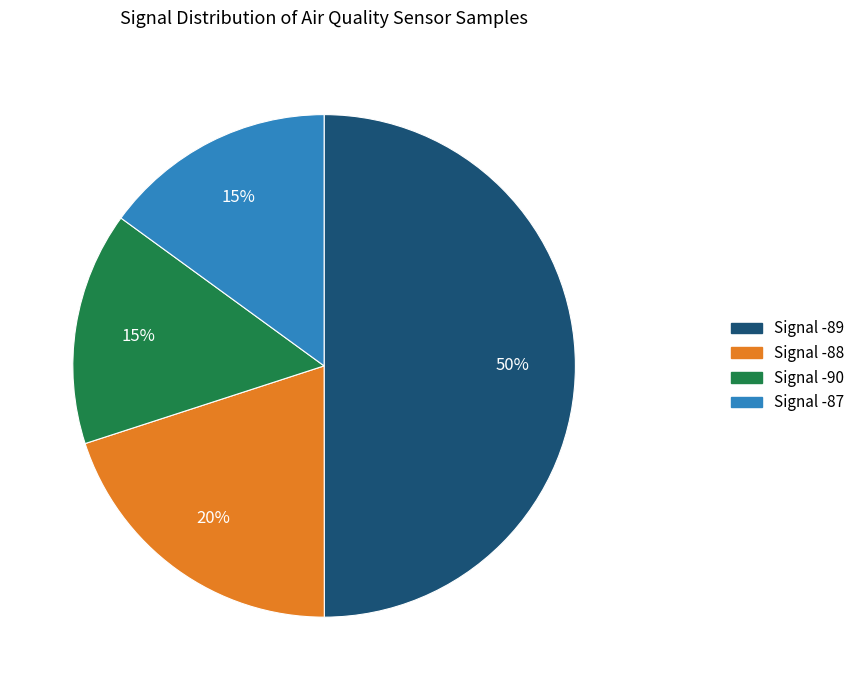

To the nearest percent, what is the difference between the largest and smallest slice percentages?

35%